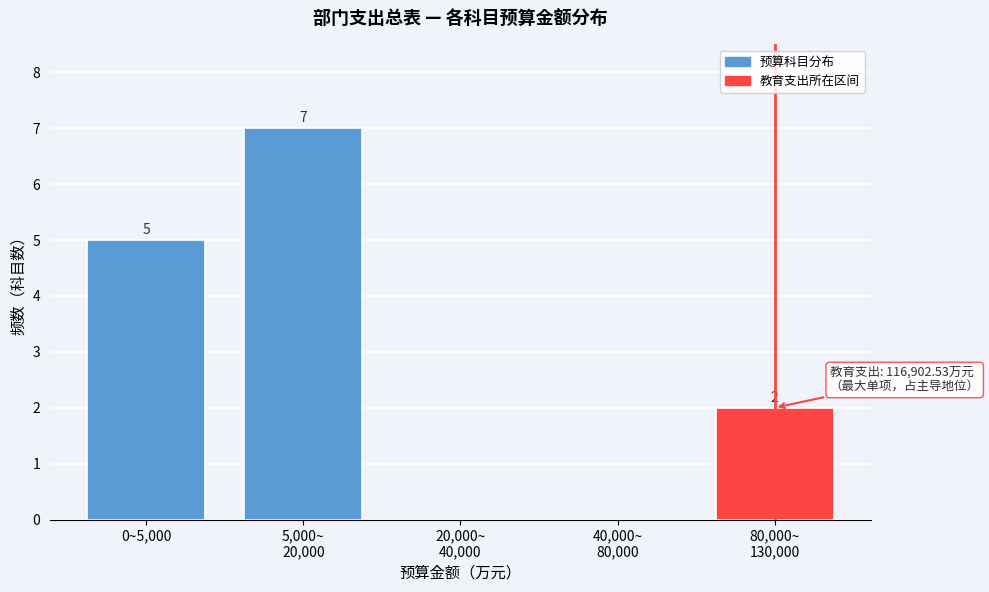

Where does the data first go above 2?

0~5,000